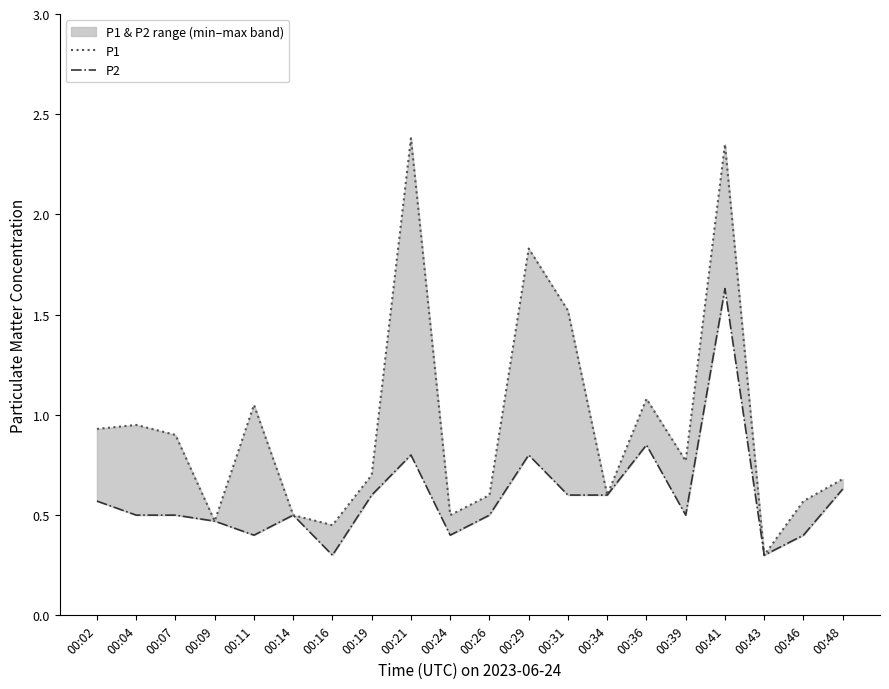

Which series has the largest total across all categories?

P1